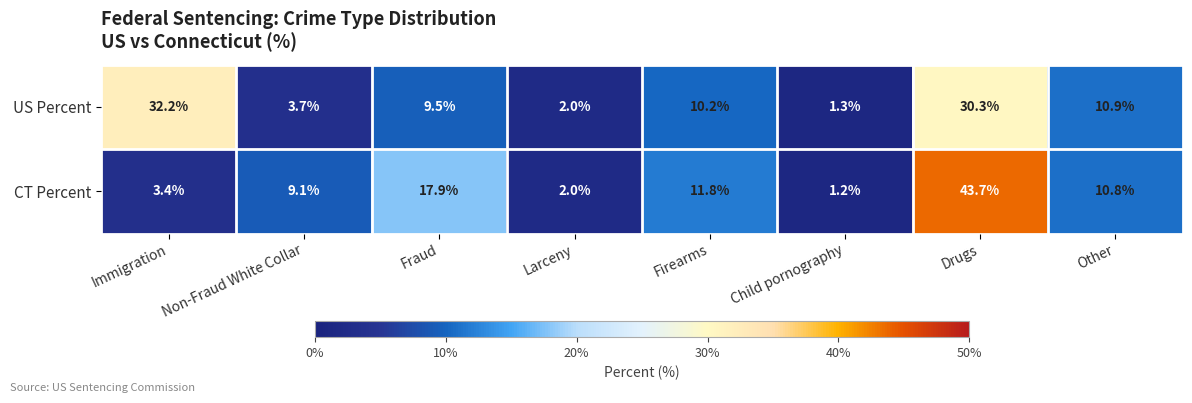

Reading left to right, extract all data points from this chart.

US Percent: 32.2	3.7	9.5	2.0	10.2	1.3	30.3	10.9
CT Percent: 3.4	9.1	17.9	2.0	11.8	1.2	43.7	10.8